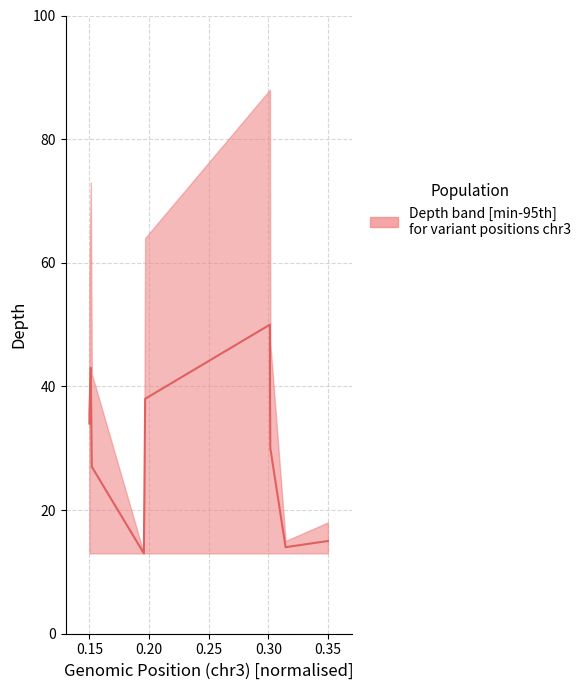

How many interior local valleys (lower than both neighbors) does the data have?

2